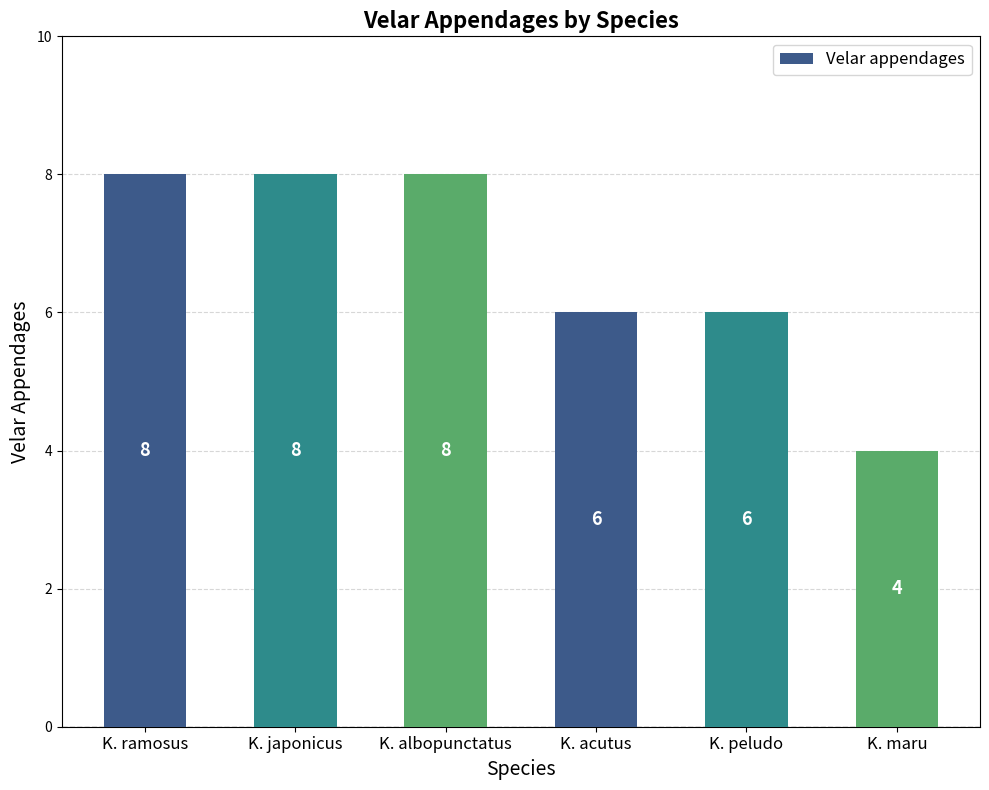

What value does the data have at K. albopunctatus?

8